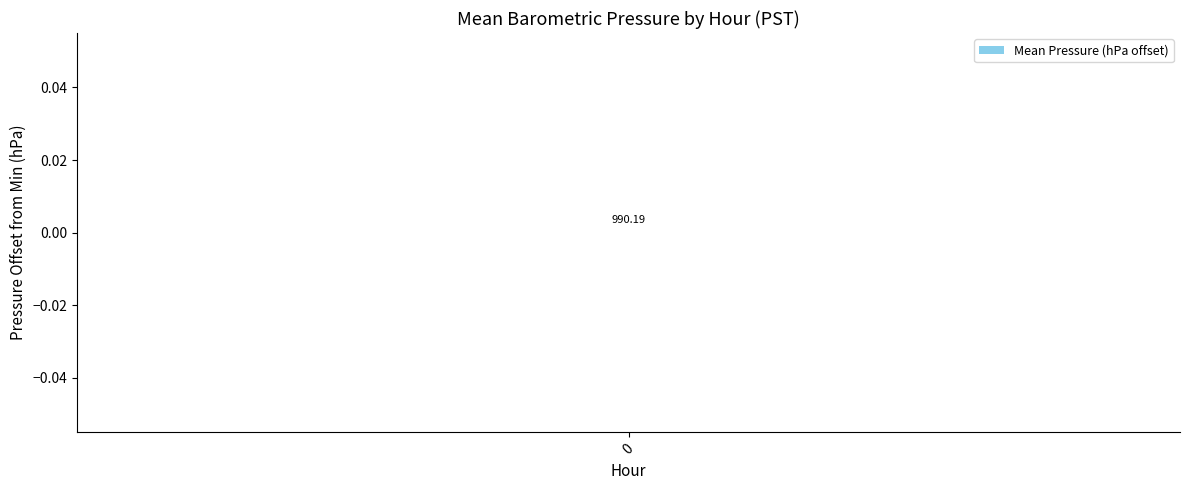

True or false: the data shows 440.9 at 22.

False